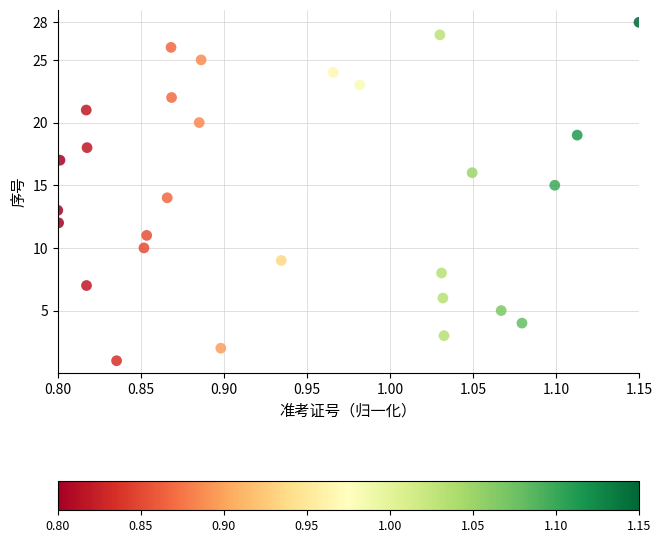

What is the range of Y values (max minus min)?

27